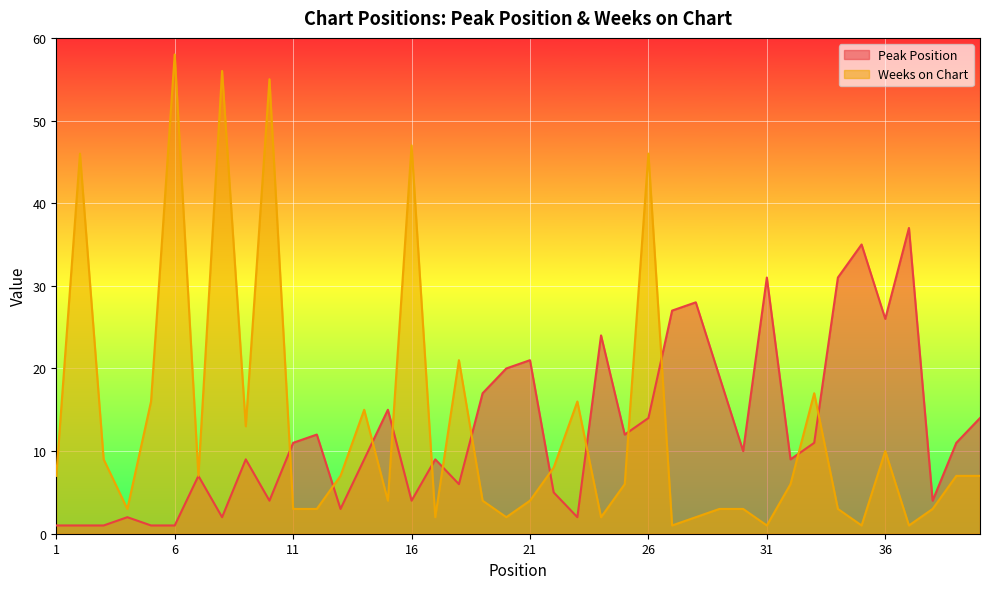

What is the total value across all series at 11?

14